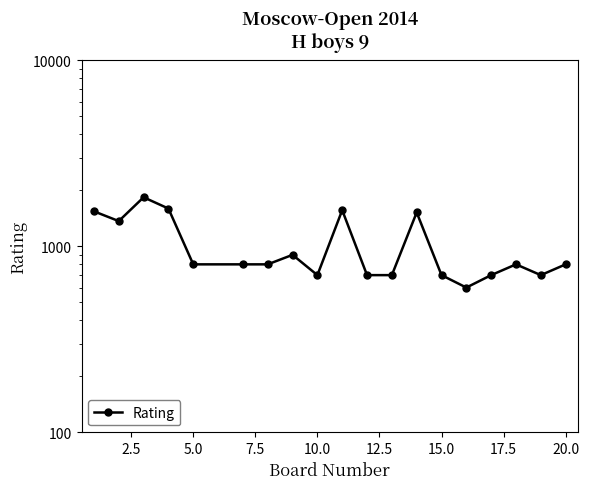

Is it true that the value at 20.0 is 800?

True